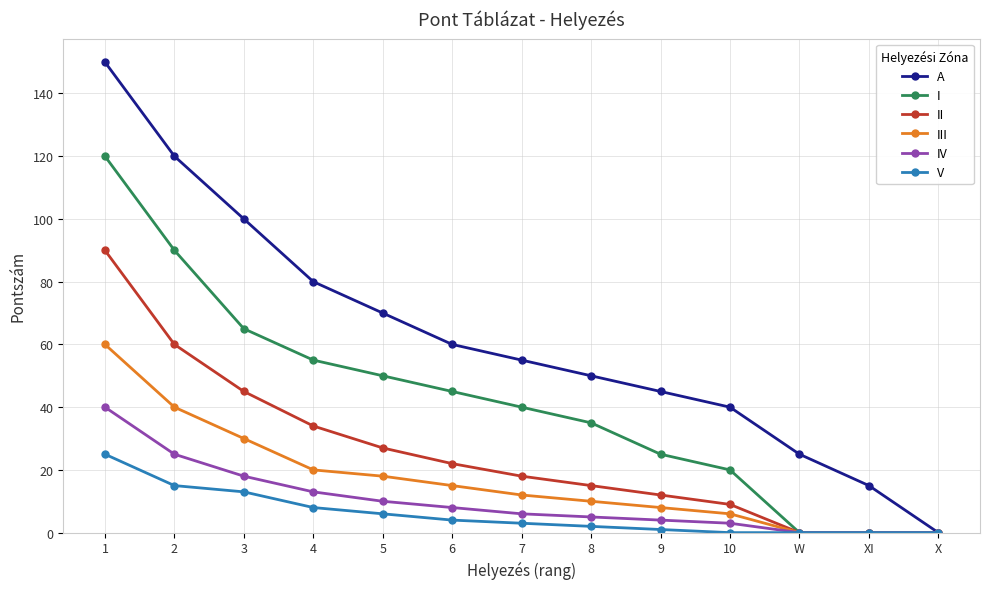

Rank the series by their maximum value, from lowest to highest.

V, IV, III, II, I, A